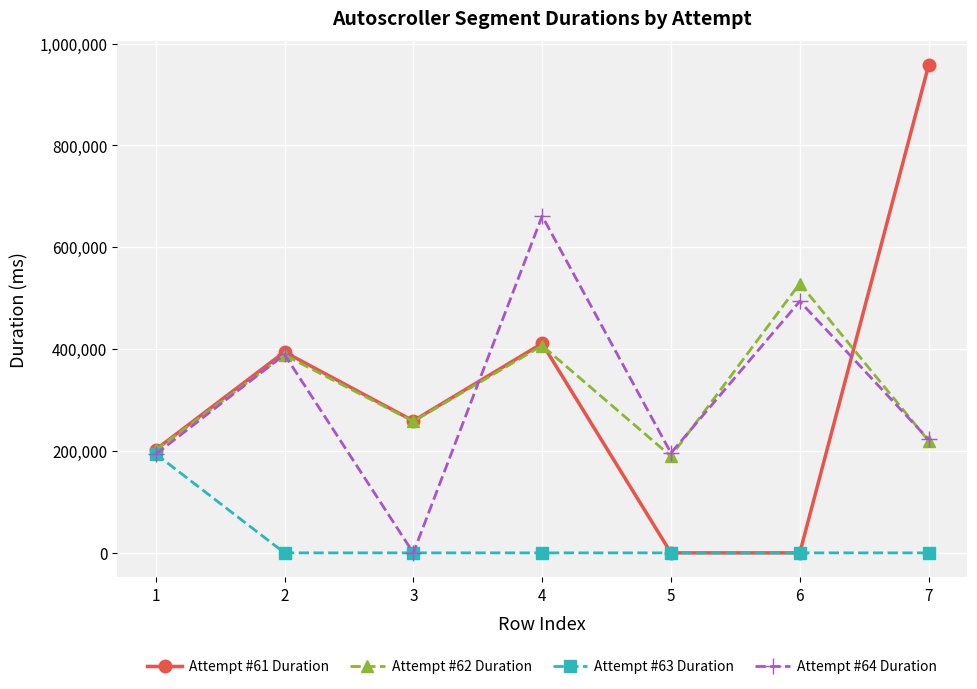

How many lines are shown in the chart?

4